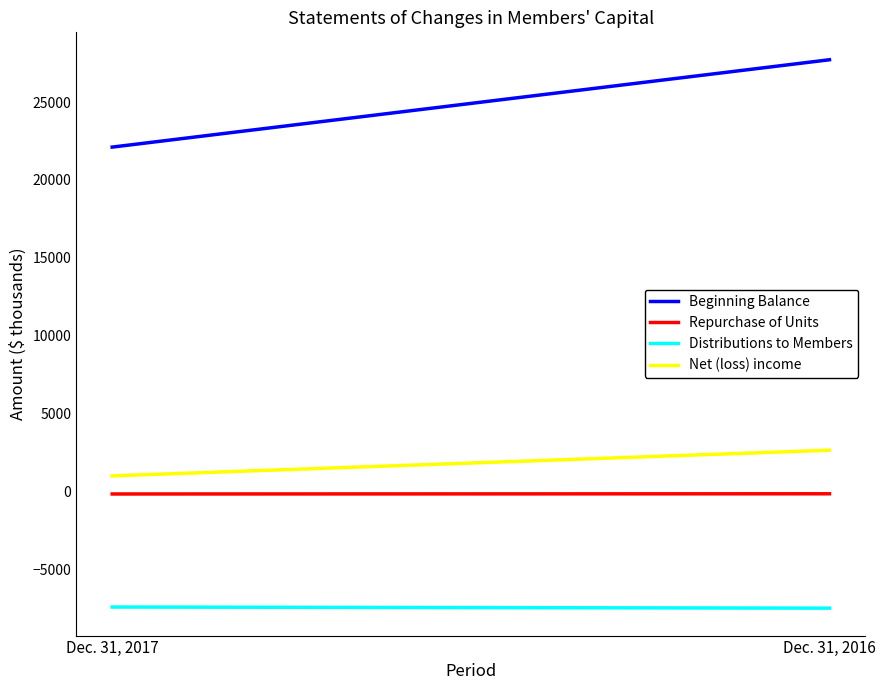

What is the smallest value displayed?

-7497